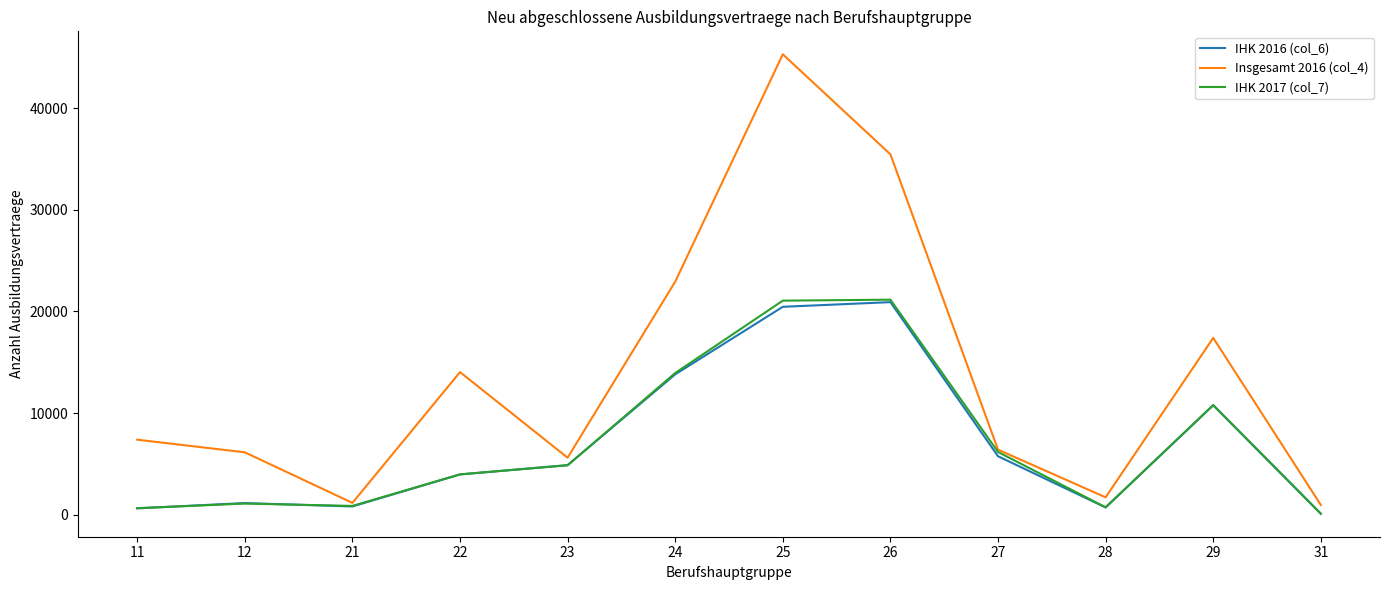

Which series has the widest spread of values?

Insgesamt 2016 (col_4)